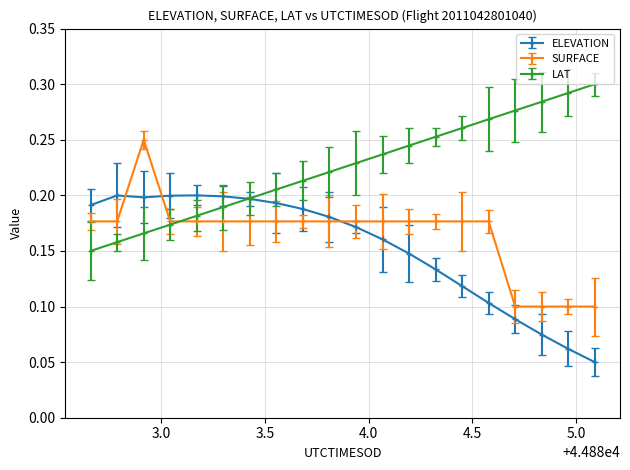

Rank the series by their maximum value, from lowest to highest.

ELEVATION, SURFACE, LAT